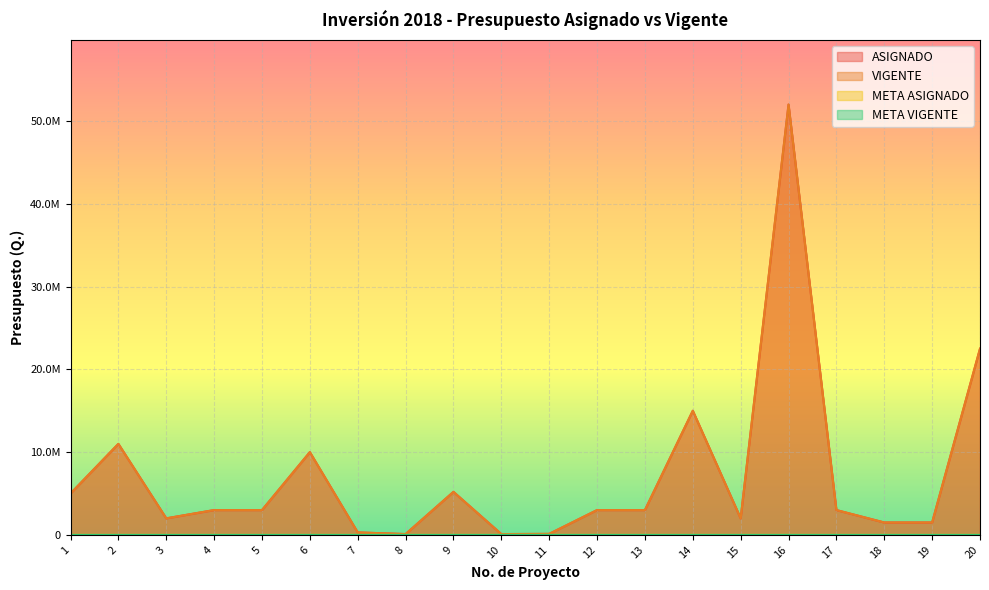

True or false: META VIGENTE and ASIGNADO cross at least once.

False